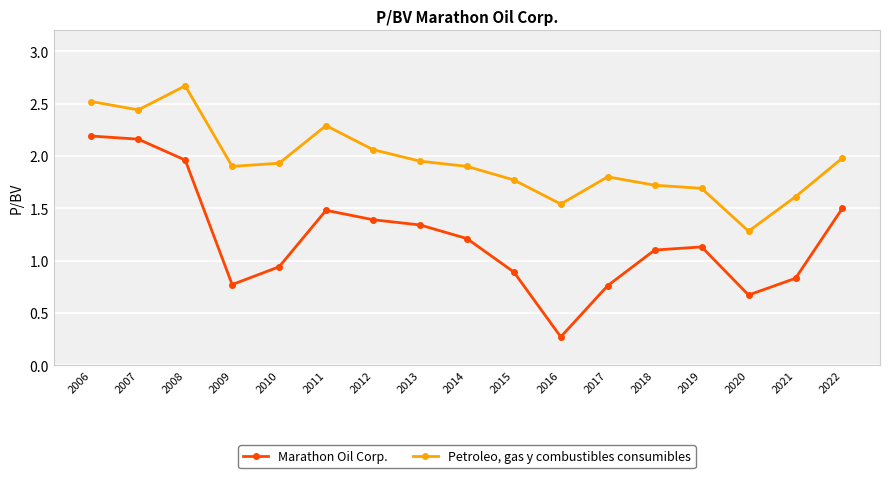

How many series are shown in this chart?

2